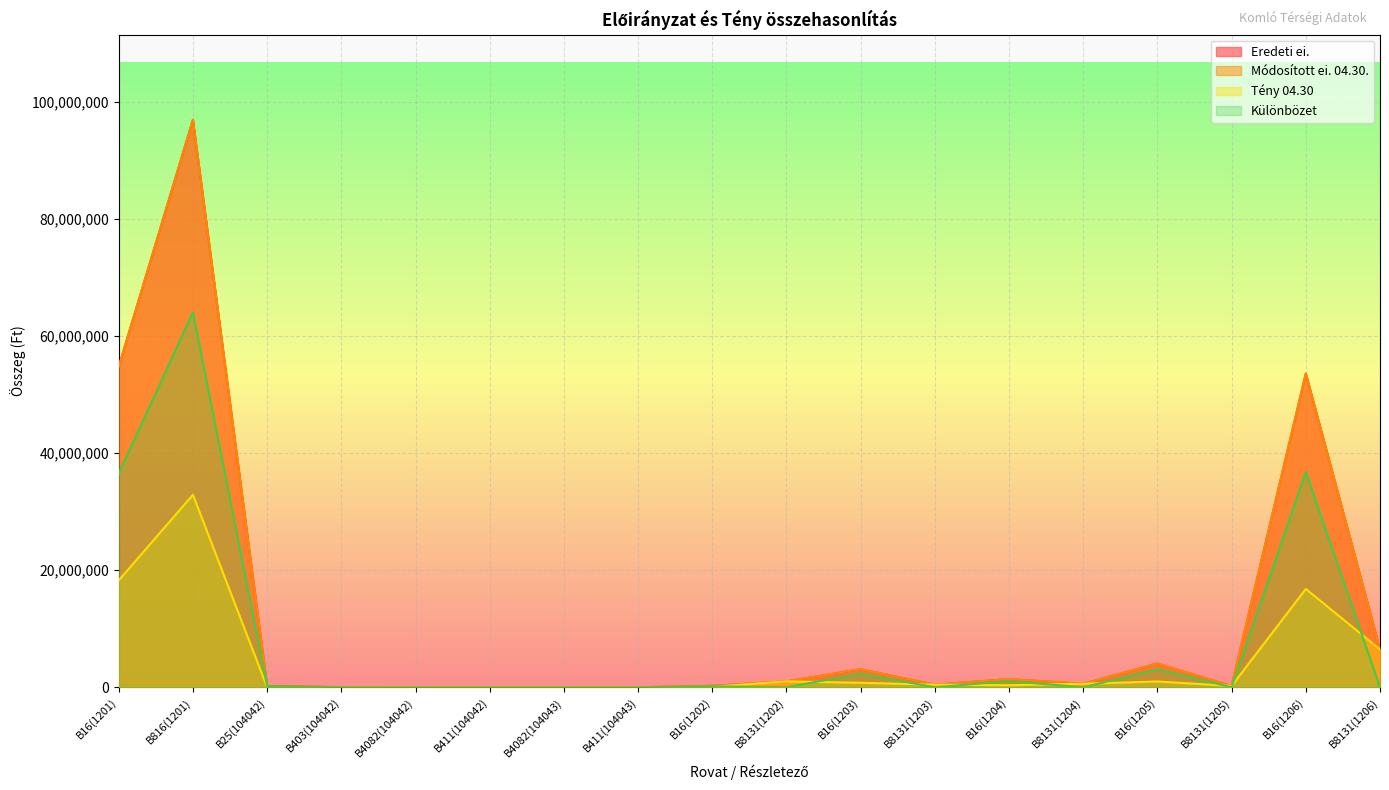

Reading right to left, list all the values displayed in this chart.

Eredeti ei.: B8131(1206)=6467166	B16(1206)=53627392	B8131(1205)=226299	B16(1205)=4056383	B8131(1204)=599759	B16(1204)=1403439	B8131(1203)=440959	B16(1203)=3086953	B8131(1202)=1005557	B16(1202)=245982	B411(104043)=0	B4082(104043)=500	B411(104042)=0	B4082(104042)=500	B403(104042)=13200	B25(104042)=200000	B816(1201)=96985672	B16(1201)=54810810
Módosított ei. 04.30.: B8131(1206)=6467166	B16(1206)=53627392	B8131(1205)=226299	B16(1205)=4056383	B8131(1204)=599759	B16(1204)=1403439	B8131(1203)=440959	B16(1203)=3086953	B8131(1202)=1005557	B16(1202)=245982	B411(104043)=1	B4082(104043)=60	B411(104042)=2538	B4082(104042)=61	B403(104042)=11540	B25(104042)=200000	B816(1201)=96985672	B16(1201)=54810810
Tény 04.30: B8131(1206)=6467166	B16(1206)=16810012	B8131(1205)=226299	B16(1205)=992809	B8131(1204)=599759	B16(1204)=350860	B8131(1203)=440959	B16(1203)=771738	B8131(1202)=1005557	B16(1202)=74405	B411(104043)=1	B4082(104043)=60	B411(104042)=2538	B4082(104042)=61	B403(104042)=4311	B25(104042)=0	B816(1201)=32904001	B16(1201)=18270271
Különbözet: B8131(1206)=0	B16(1206)=36817380	B8131(1205)=0	B16(1205)=3063574	B8131(1204)=0	B16(1204)=1052579	B8131(1203)=0	B16(1203)=2315215	B8131(1202)=0	B16(1202)=171577	B411(104043)=0	B4082(104043)=0	B411(104042)=0	B4082(104042)=0	B403(104042)=7229	B25(104042)=200000	B816(1201)=64081671	B16(1201)=36540539